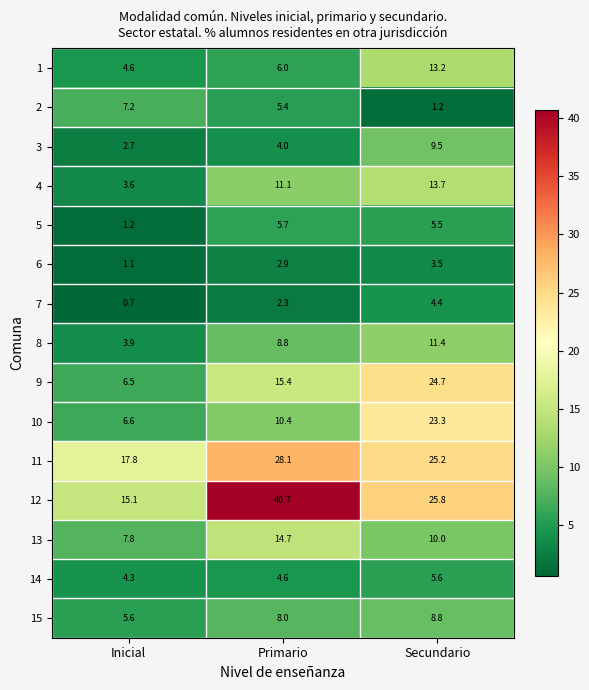

What is the difference between the highest and lowest values at Secundario?

24.6